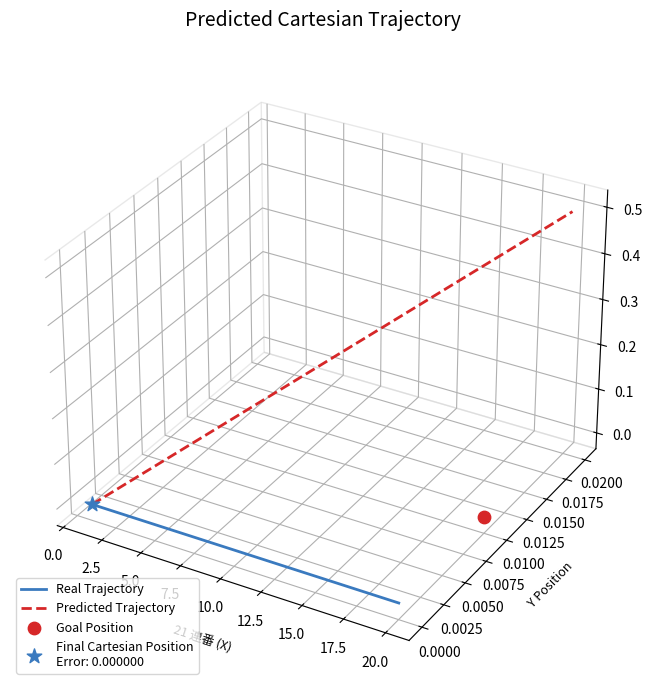

Which series reaches the maximum Y coordinate?

Predicted Trajectory